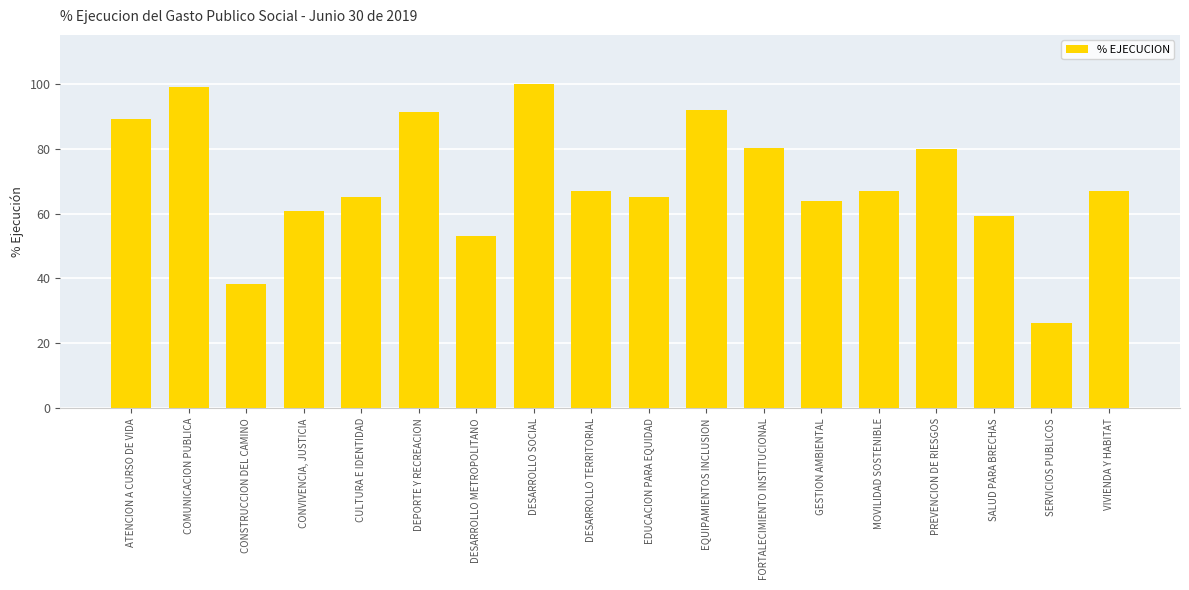

Approximately how many times larger is the value at SERVICIOS PUBLICOS compared to DESARROLLO SOCIAL?

0.3